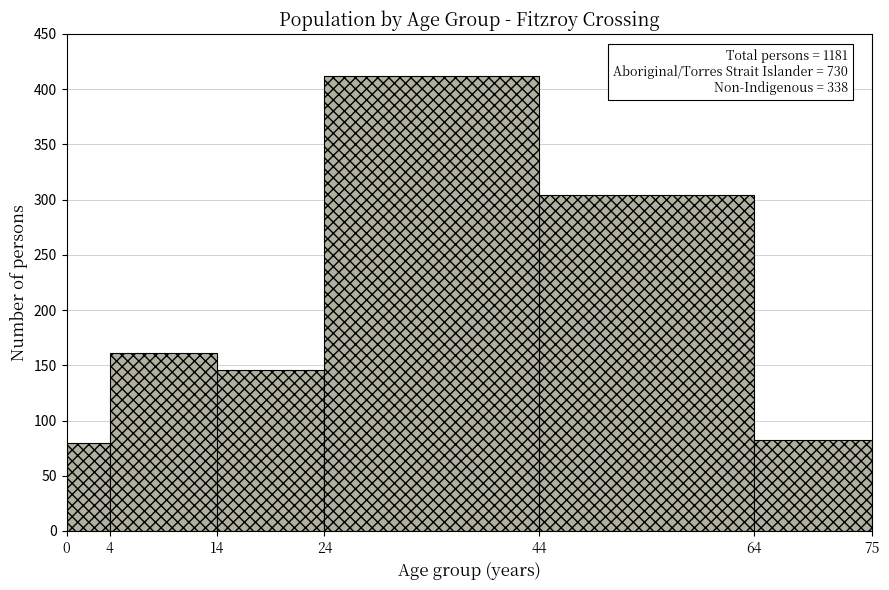

Which range on the x-axis has the tallest bar?

24 to 44